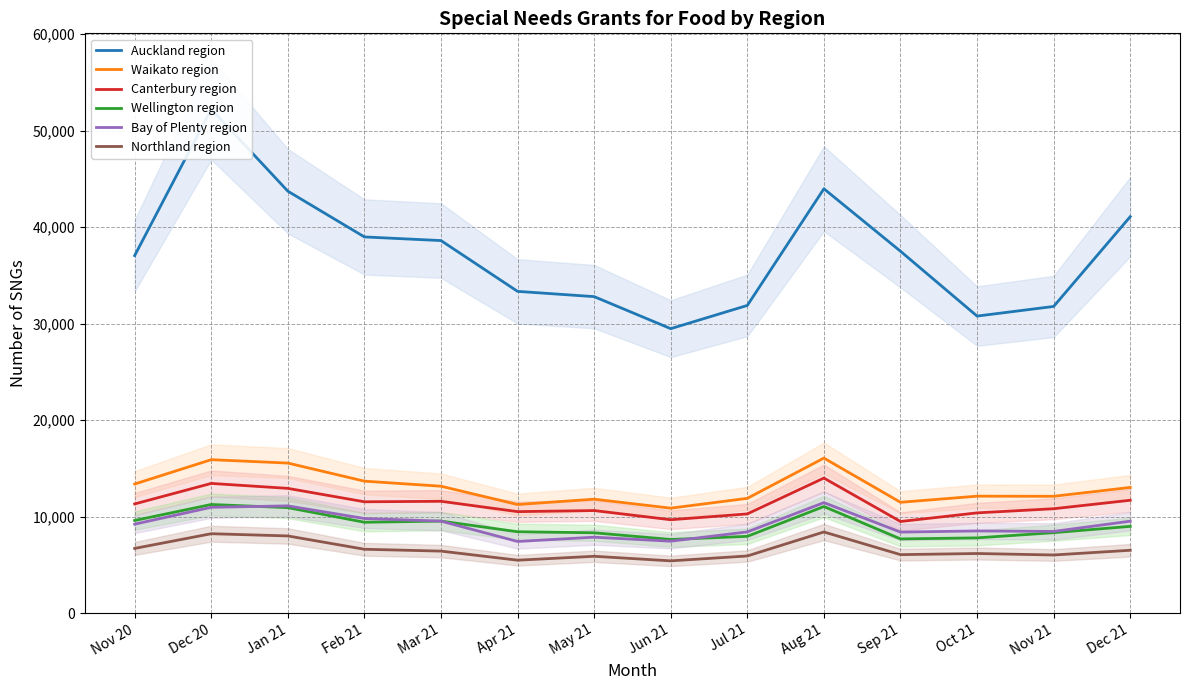

What are all the series names shown in the legend?

Auckland region, Waikato region, Canterbury region, Wellington region, Bay of Plenty region, Northland region